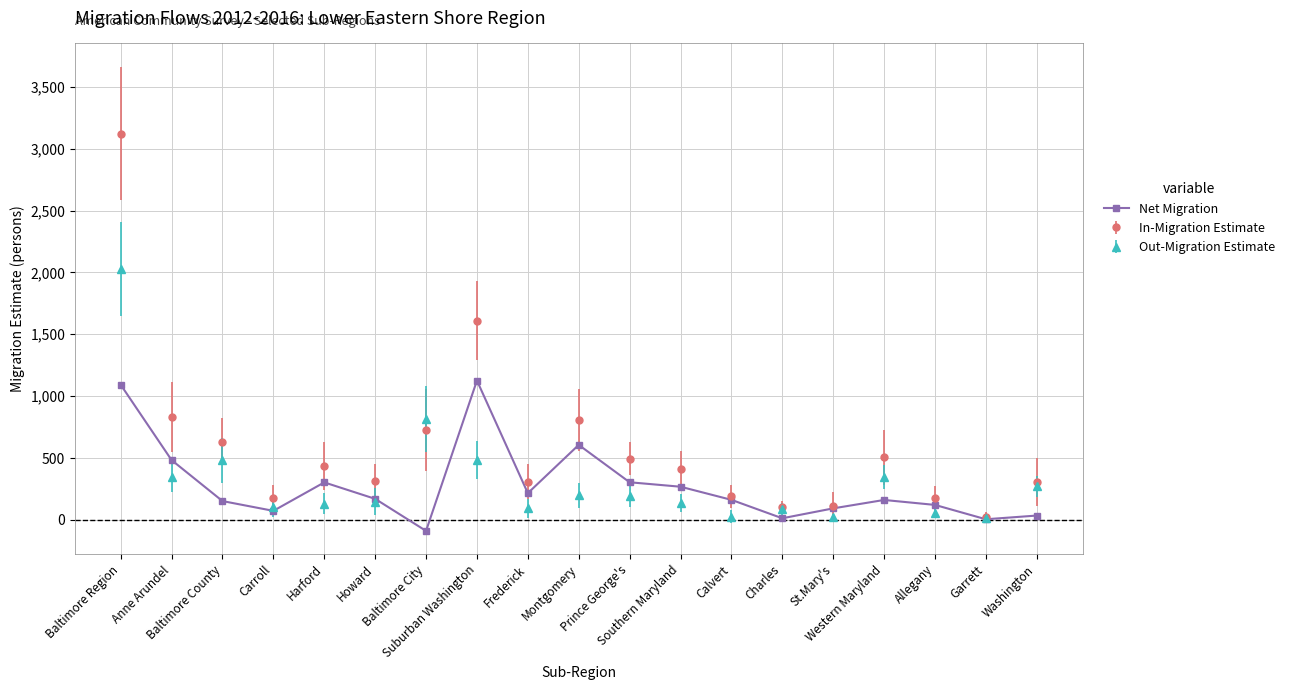

What is the smallest value displayed?

-89